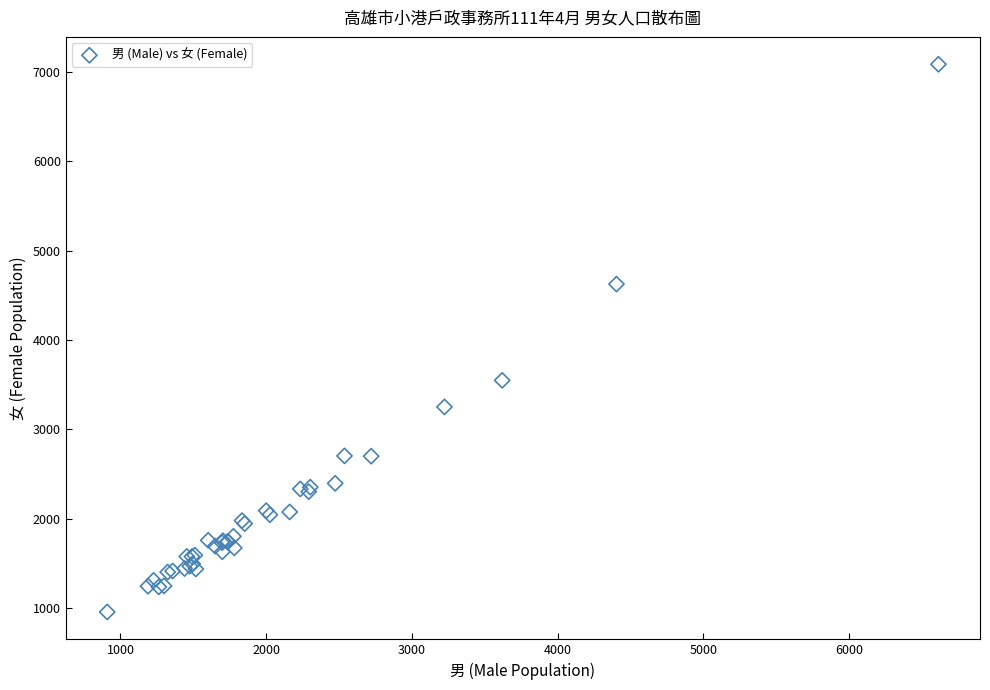

What Y value in the scatter plot is closest to 4020?

3548